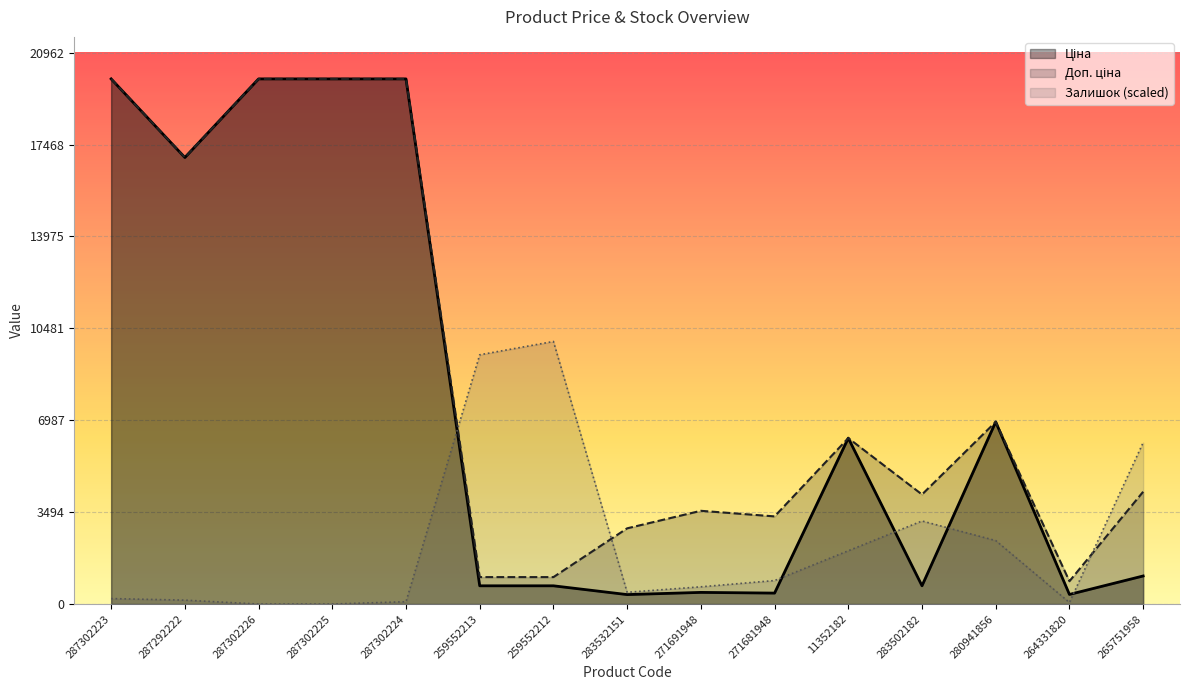

What is the sum of the Доп. ціна values at 283502182 and 265751958?

8435.0